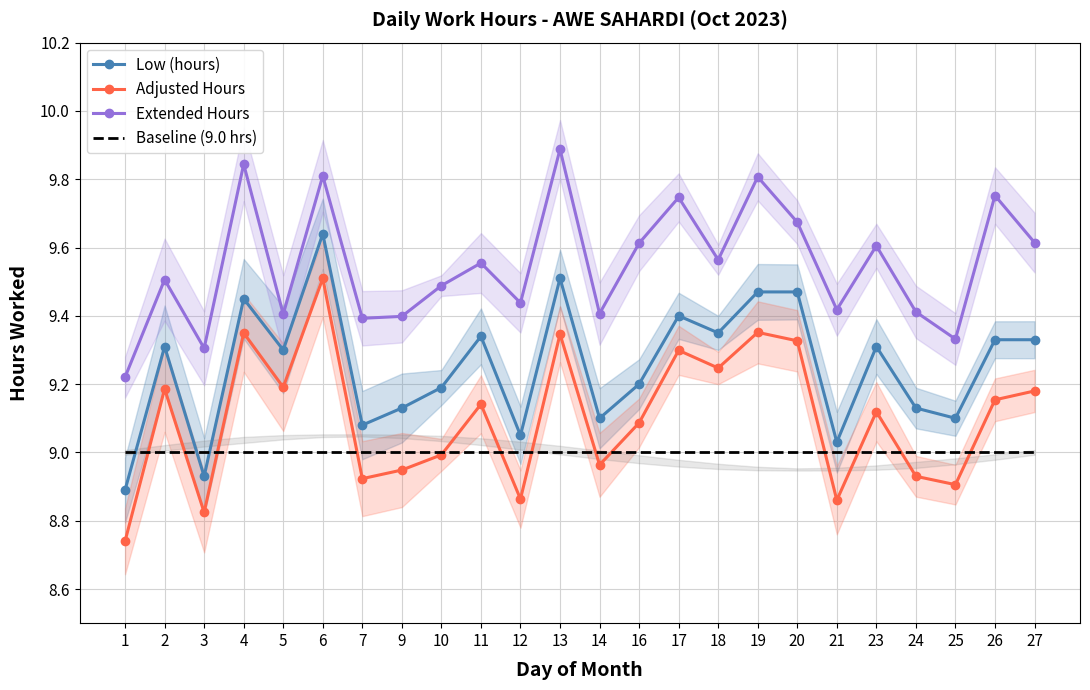

What is the total value across all series at 26?

37.2